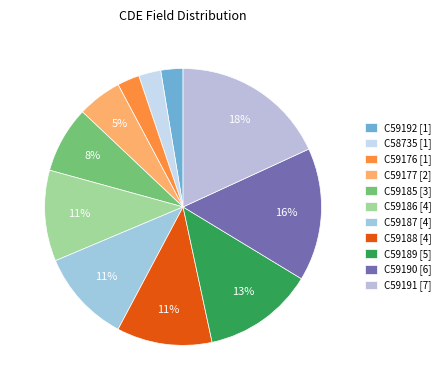

What percentage is the C58735 slice, to the nearest percent?

3%